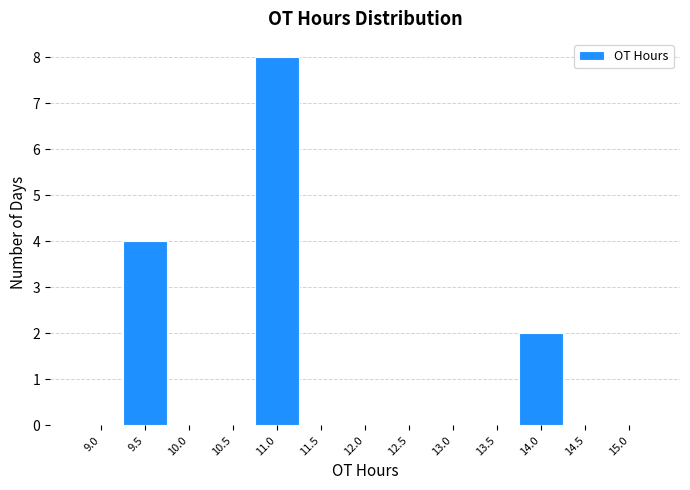

Reading left to right, extract all data points from this chart.

9.0=0	9.5=4	10.0=0	10.5=0	11.0=8	11.5=0	12.0=0	12.5=0	13.0=0	13.5=0	14.0=2	14.5=0	15.0=0